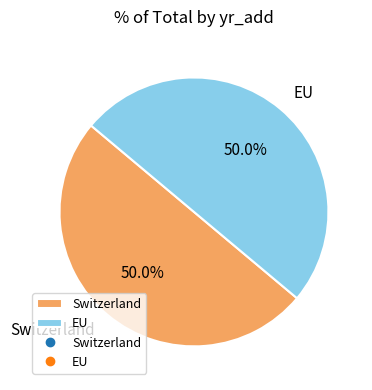

What percentage do Switzerland and EU together represent?

100.0%